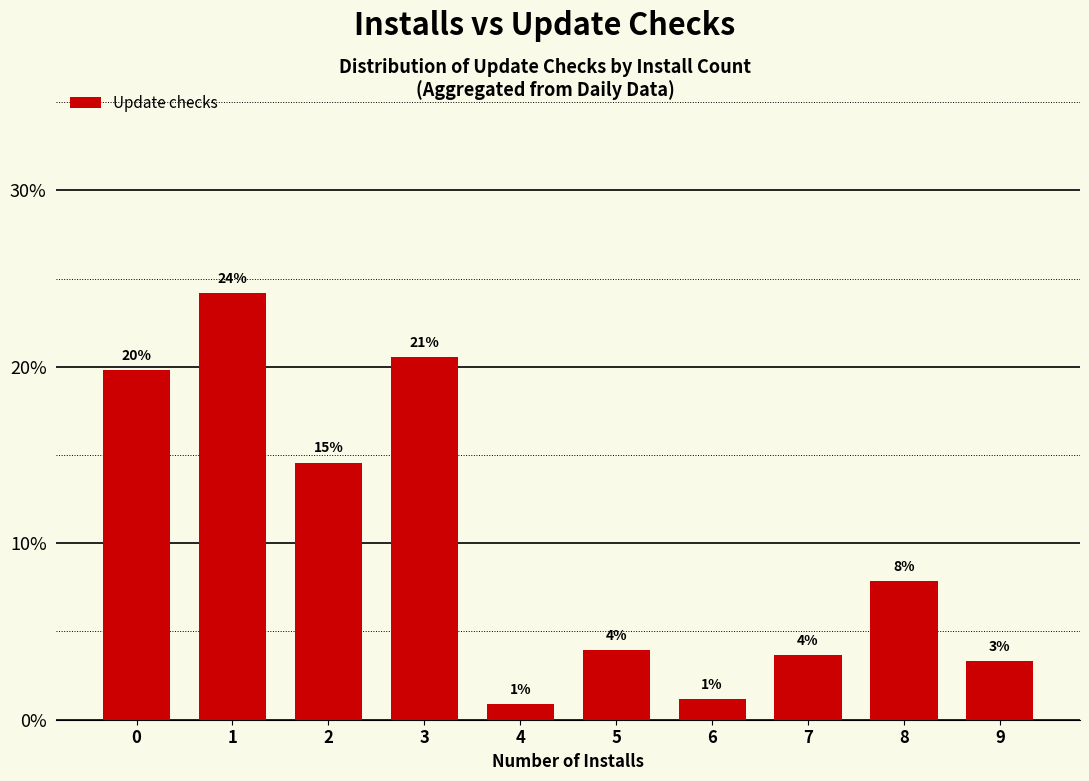

Are the bars horizontal?

No